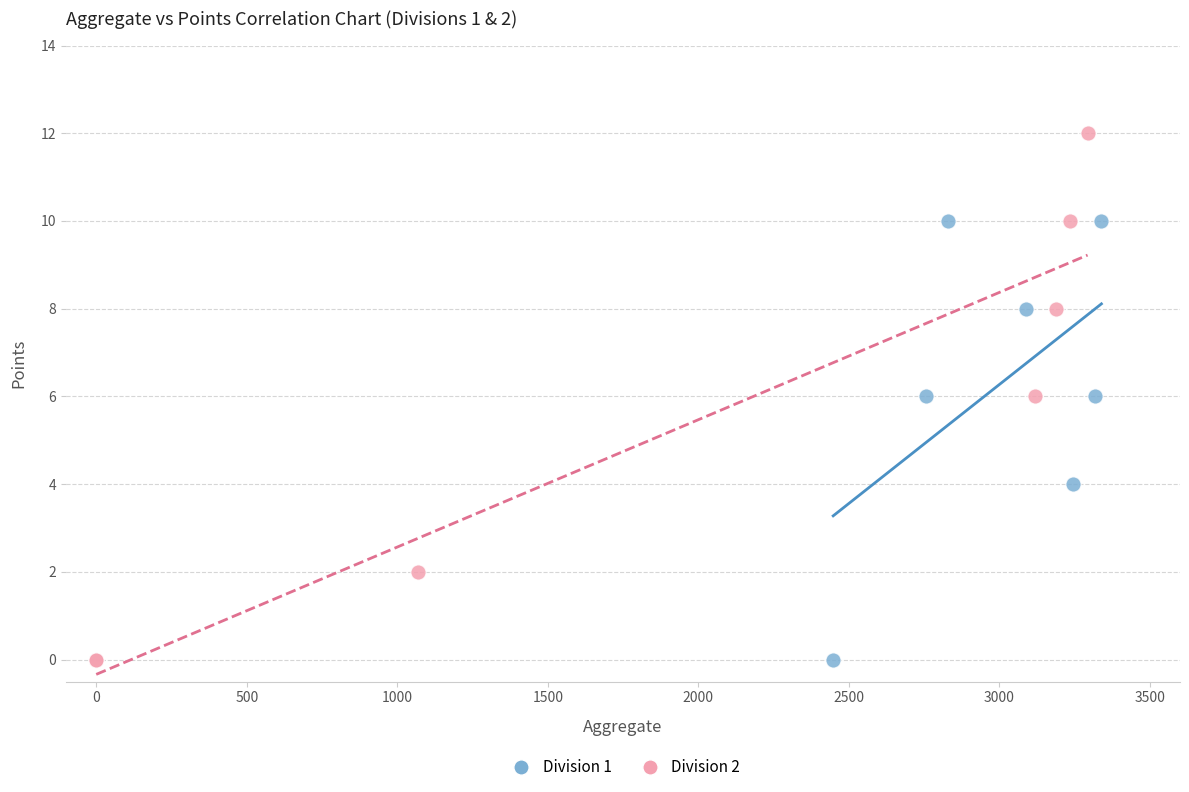

Which series has the largest Y range (max minus min)?

Division 2